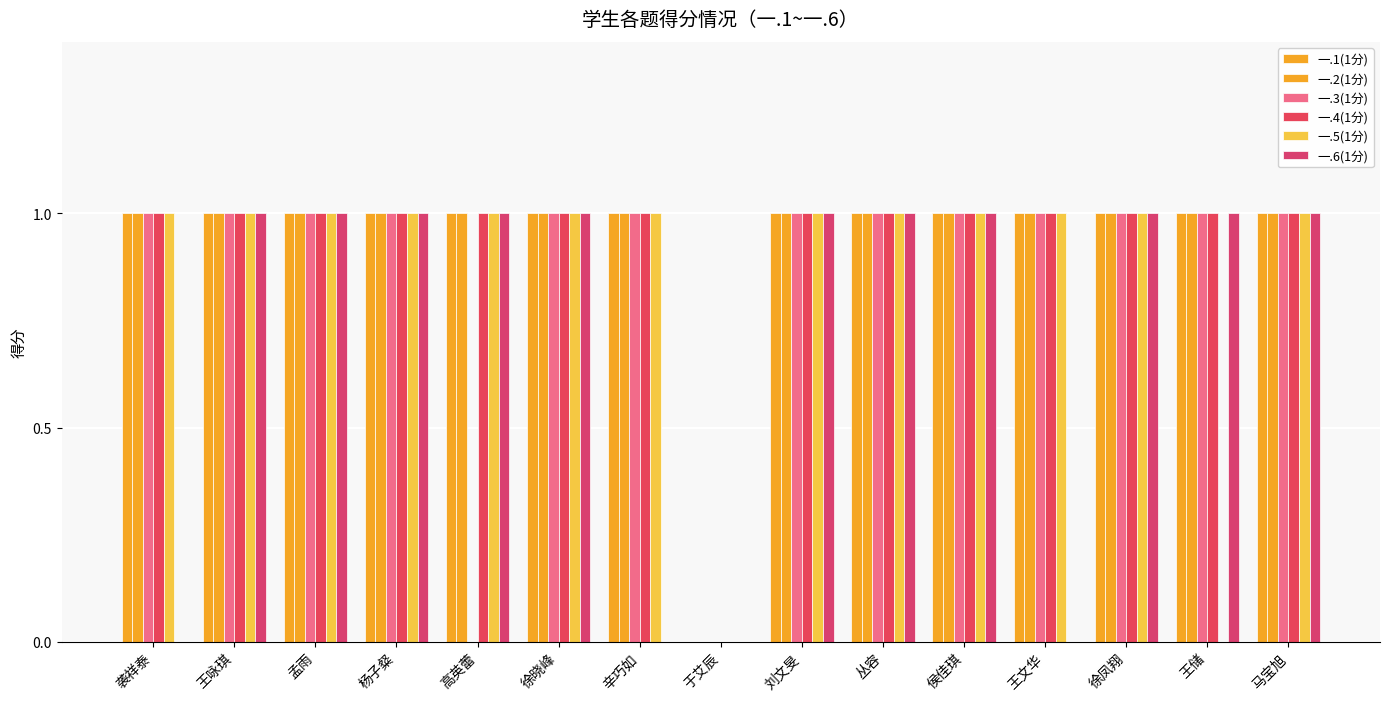

How many groups of bars are there?

15